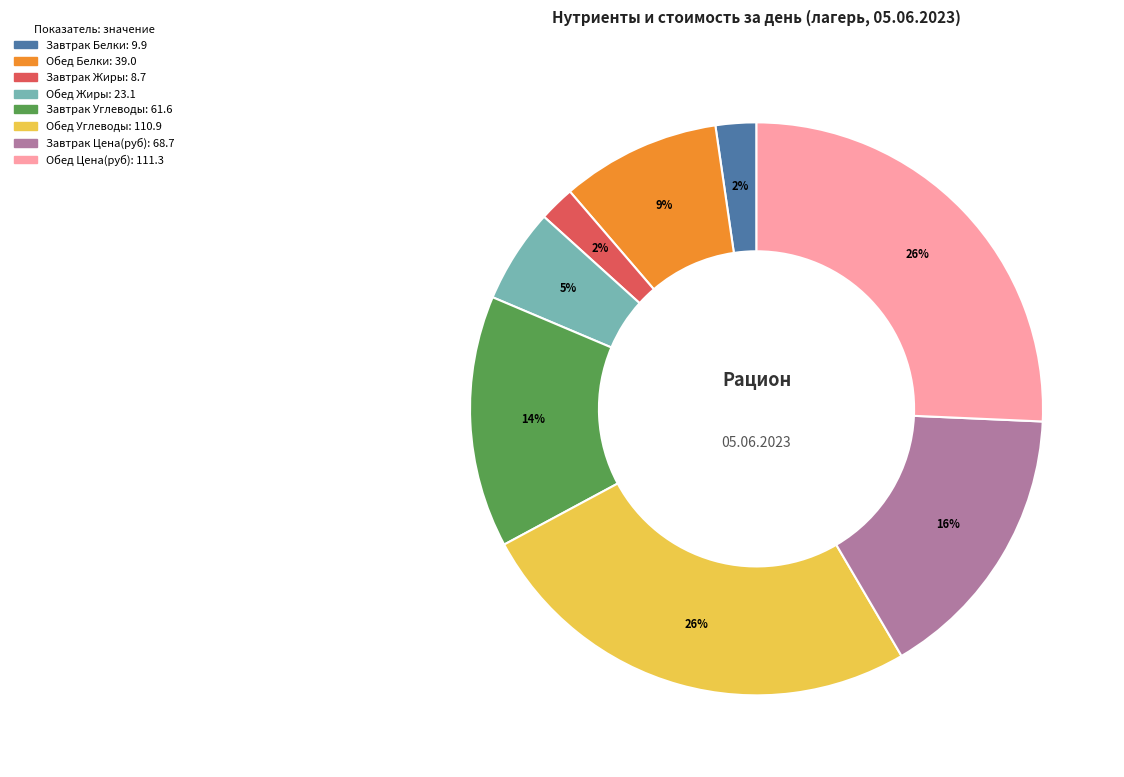

Is there any slice that represents more than half of the pie?

No